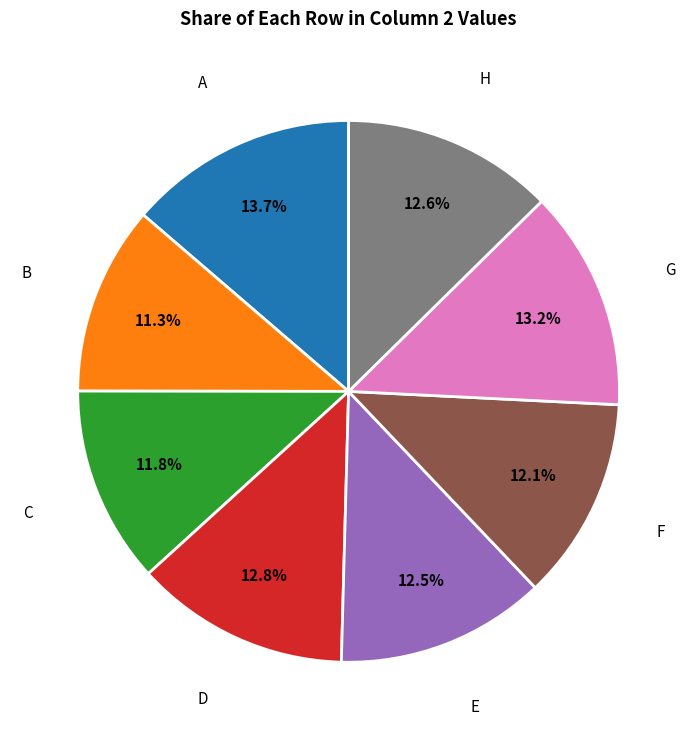

To the nearest percent, what is the difference between the largest and smallest slice percentages?

2%